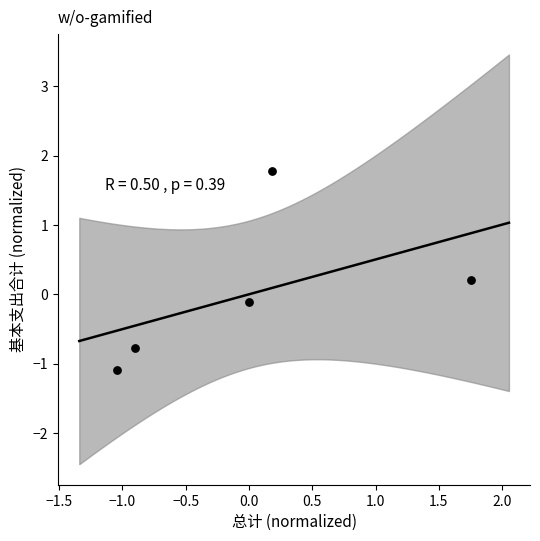

What is the range of Y values (max minus min)?

2.9